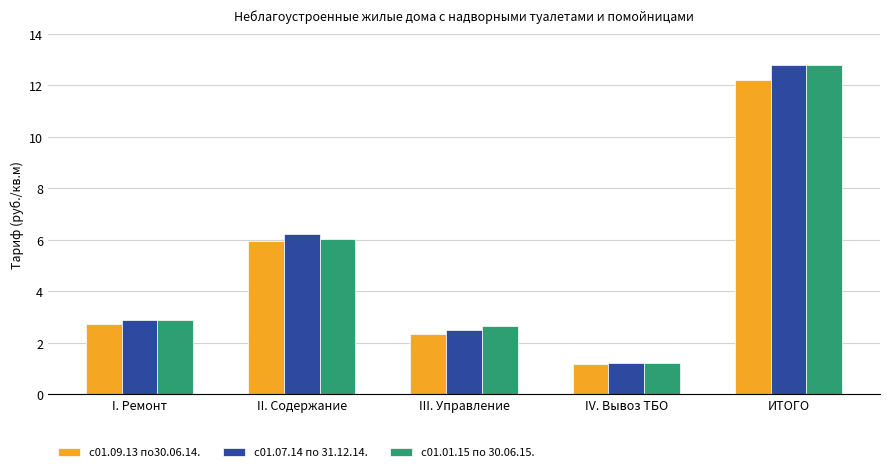

What is the spread (max minus min) of values at III. Управление?

0.3